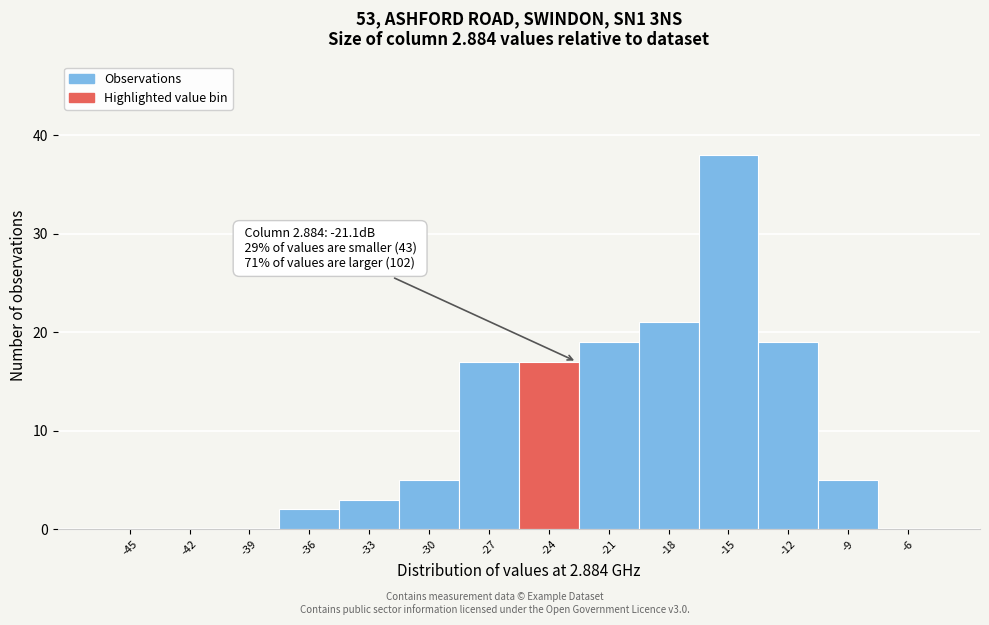

Reading left to right, transcribe all the data shown in this chart.

-45=0	-42=0	-39=0	-36=2	-33=3	-30=5	-27=17	-24=17	-21=19	-18=21	-15=38	-12=19	-9=5	-6=0